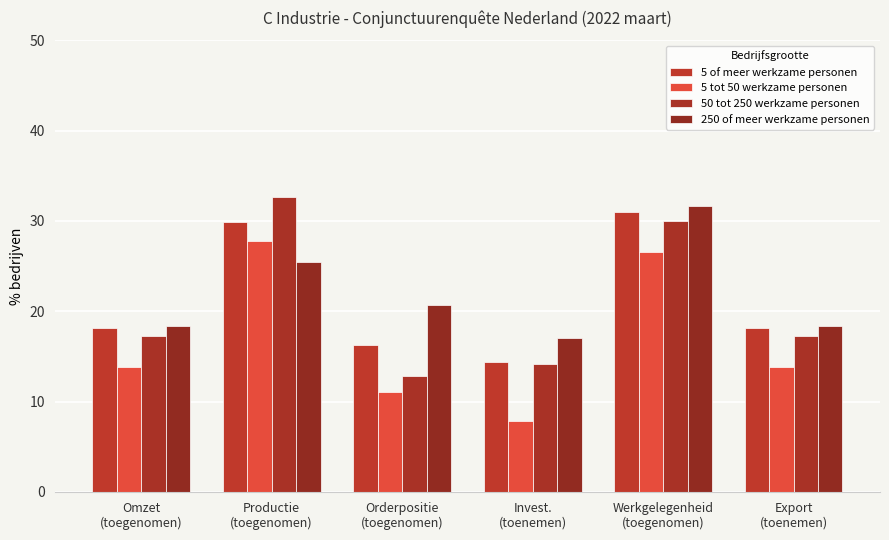

Which series has the largest total across all categories?

250 of meer werkzame personen